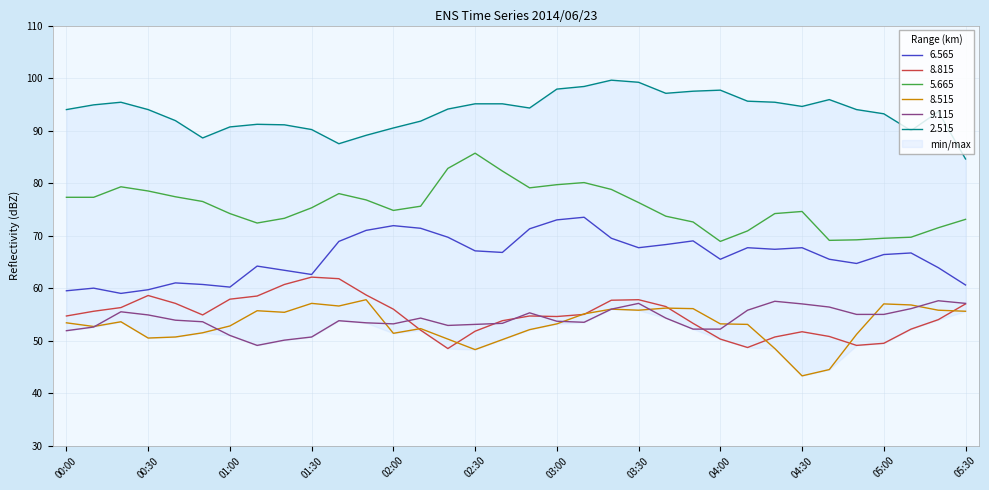

What is the difference between the highest and lowest values at 00:30?

43.5